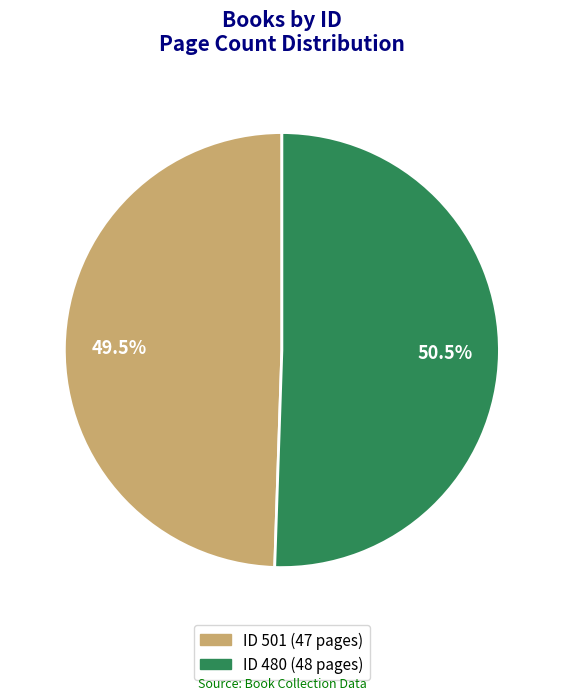

Is there any slice that represents more than half of the pie?

Yes